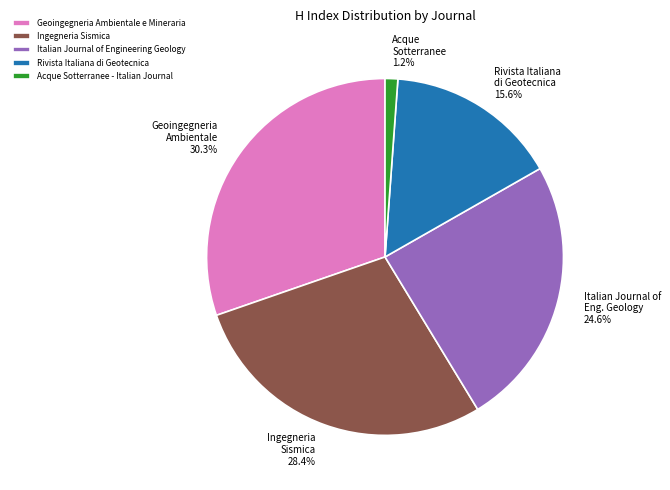

What is the smallest slice in the pie chart?

Acque Sotterranee - Italian Journal